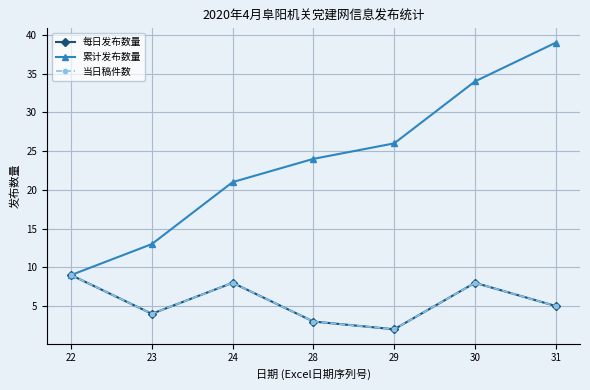

Rank the series at 30 from highest to lowest value.

累计发布数量, 每日发布数量, 当日稿件数